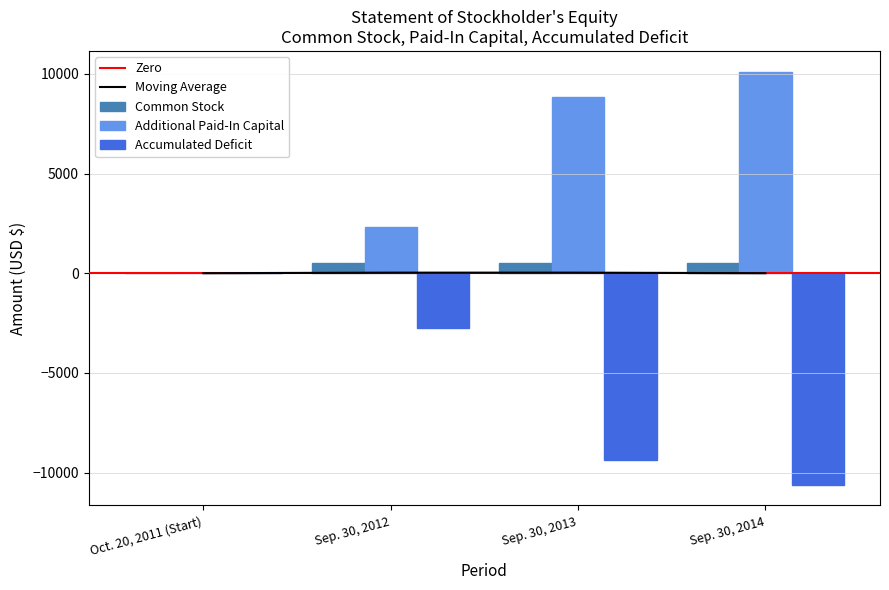

What is the lowest value of the Accumulated Deficit series?

-10615